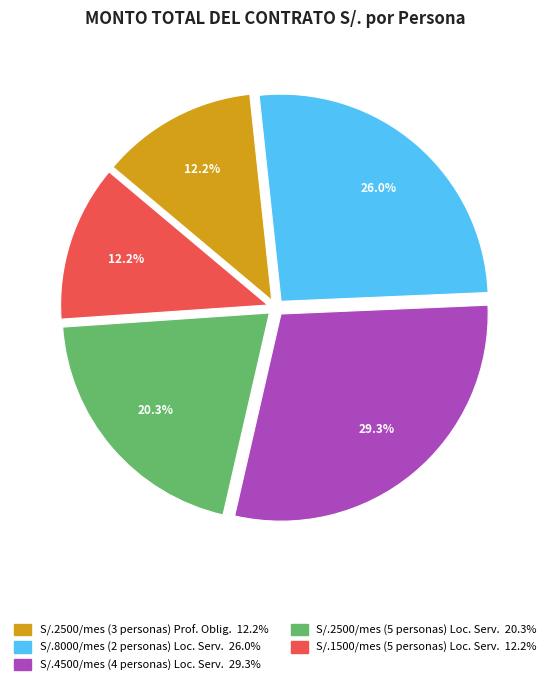

Is there a majority slice in this chart?

No